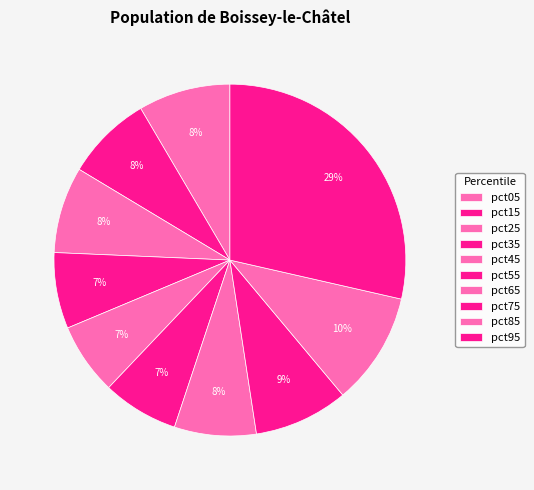

To the nearest percent, what is the average slice percentage?

10%